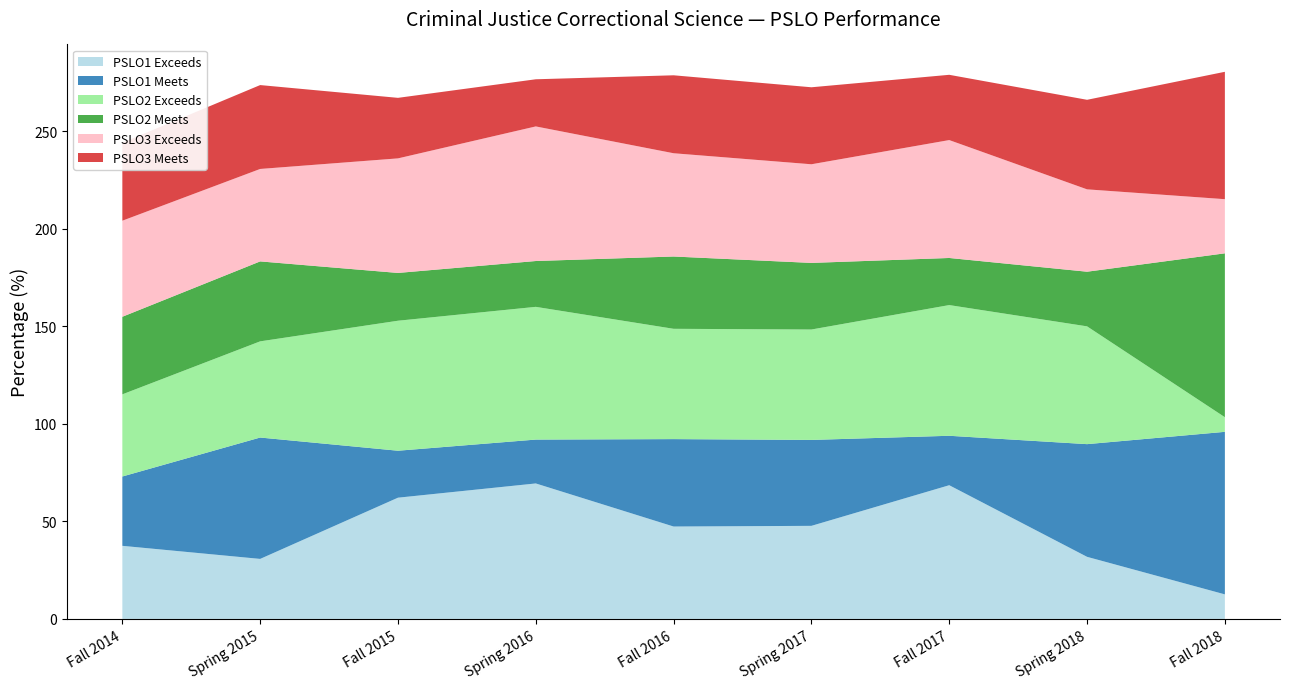

Reading right to left, list all the values displayed in this chart.

PSLO1 Exceeds: 12.6	31.8	68.5	47.7	47.3	69.4	62.1	30.8	37.5
PSLO1 Meets: 83.3	57.8	25.3	44.0	44.8	22.5	24.1	62.2	35.5
PSLO2 Exceeds: 7.5	60.4	67.0	56.6	56.5	68.0	66.6	49.3	42.1
PSLO2 Meets: 84.0	28.0	24.1	34.1	37.0	23.5	24.5	41.0	39.8
PSLO3 Exceeds: 27.8	42.2	60.4	50.5	52.9	69.0	58.7	47.4	49.2
PSLO3 Meets: 65.3	45.9	33.5	39.5	40.0	24.2	31.0	43.0	40.0